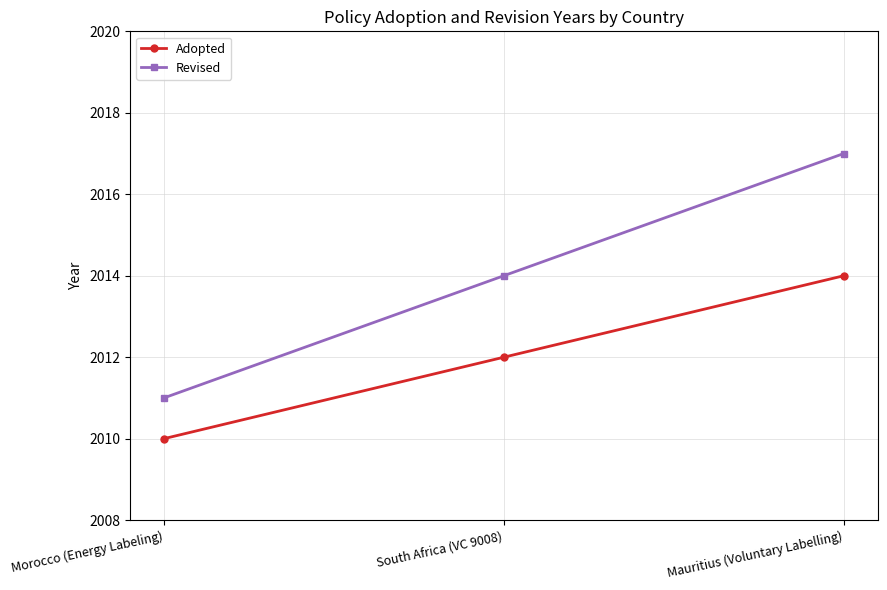

What is the minimum value shown in the chart?

2010